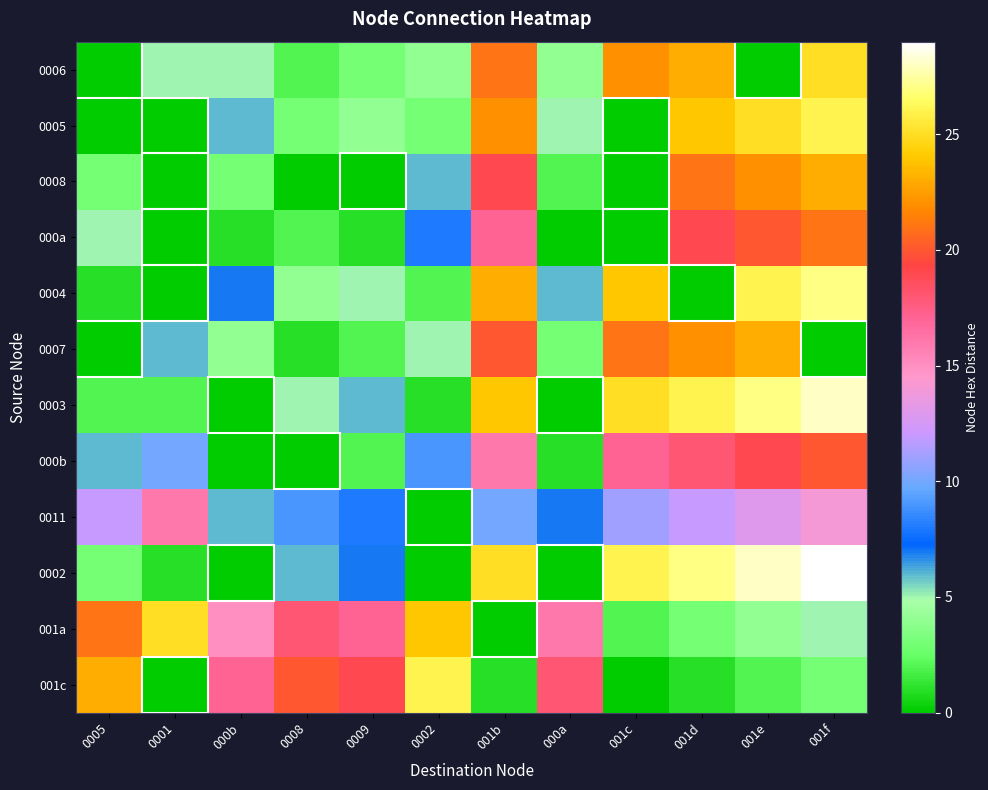

Reading right to left, transcribe all the data shown in this chart.

0006: 001f=25	001e=0	001d=23	001c=22	000a=4	001b=21	0002=4	0009=3	0008=2	000b=5	0001=5	0005=0
0005: 001f=26	001e=25	001d=24	001c=0	000a=5	001b=22	0002=3	0009=4	0008=3	000b=6	0001=0	0005=0
0008: 001f=23	001e=22	001d=21	001c=0	000a=2	001b=19	0002=6	0009=0	0008=0	000b=3	0001=0	0005=3
000a: 001f=21	001e=20	001d=19	001c=0	000a=0	001b=17	0002=8	0009=1	0008=2	000b=1	0001=0	0005=5
0004: 001f=27	001e=26	001d=0	001c=24	000a=6	001b=23	0002=2	0009=5	0008=4	000b=7	0001=0	0005=1
0007: 001f=0	001e=23	001d=22	001c=21	000a=3	001b=20	0002=5	0009=2	0008=1	000b=4	0001=6	0005=0
0003: 001f=28	001e=27	001d=26	001c=25	000a=0	001b=24	0002=1	0009=6	0008=5	000b=0	0001=2	0005=2
000b: 001f=20	001e=19	001d=18	001c=17	000a=1	001b=16	0002=9	0009=2	0008=0	000b=0	0001=10	0005=6
0011: 001f=14	001e=13	001d=12	001c=11	000a=7	001b=10	0002=0	0009=8	0008=9	000b=6	0001=16	0005=12
0002: 001f=29	001e=28	001d=27	001c=26	000a=0	001b=25	0002=0	0009=7	0008=6	000b=0	0001=1	0005=3
001a: 001f=5	001e=4	001d=3	001c=2	000a=16	001b=0	0002=24	0009=17	0008=18	000b=15	0001=25	0005=21
001c: 001f=3	001e=2	001d=1	001c=0	000a=18	001b=1	0002=26	0009=19	0008=20	000b=17	0001=0	0005=23